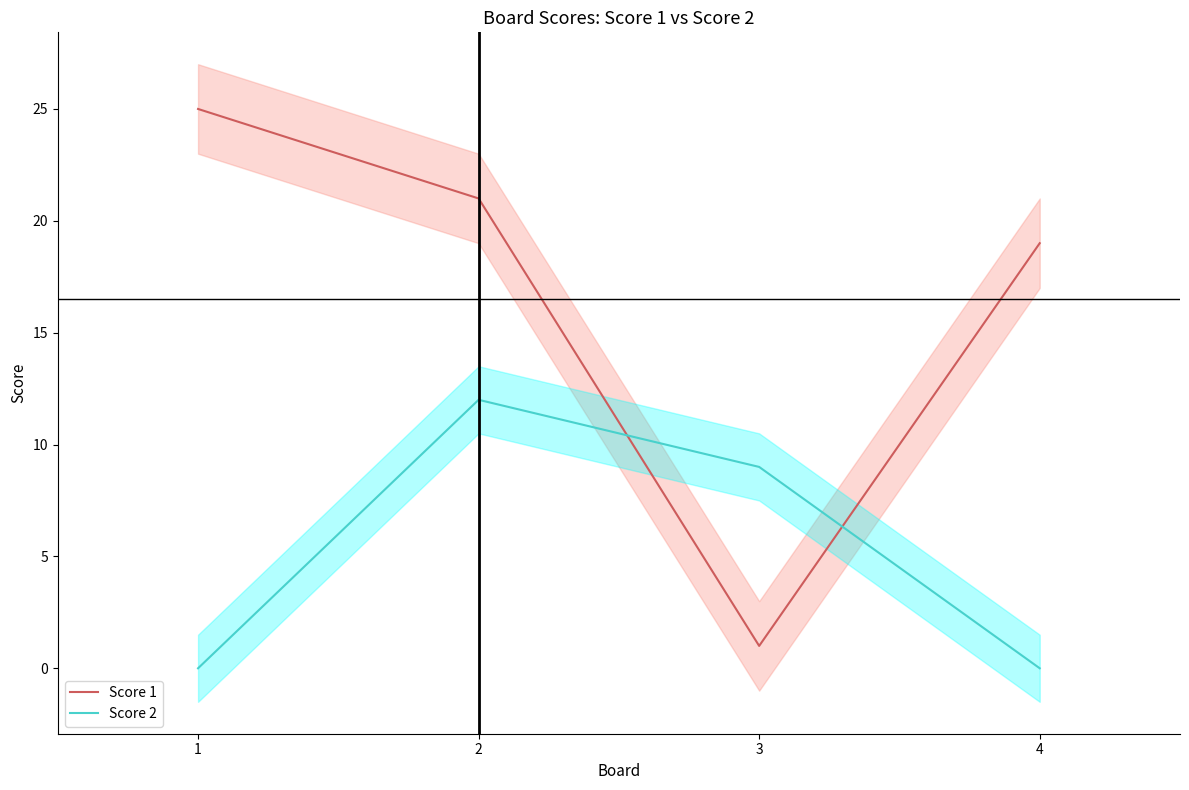

What is the minimum value for Score 1?

1